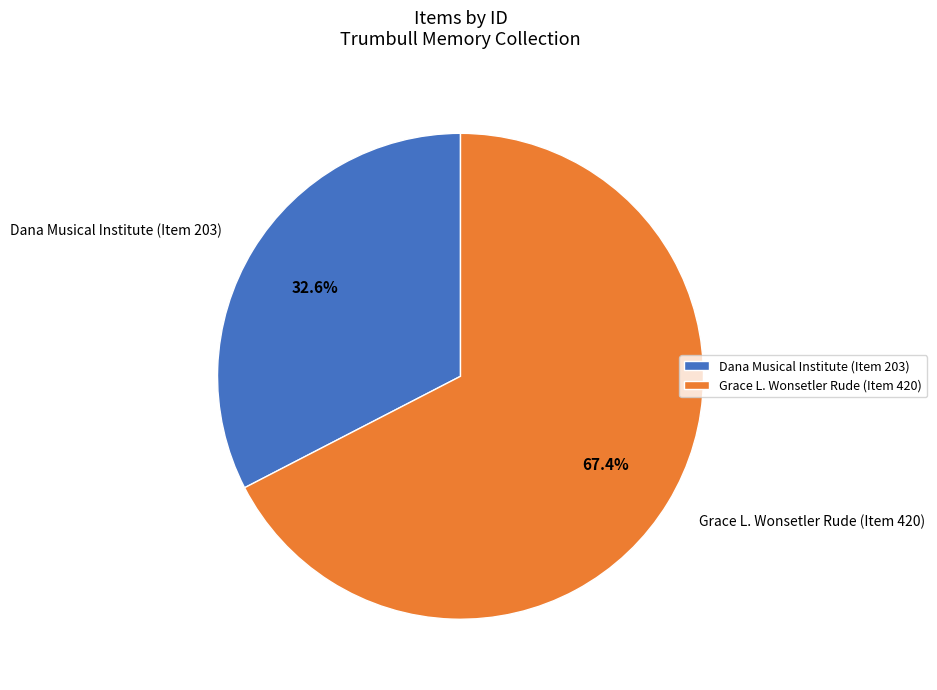

Rank the categories by value from highest to lowest.

Grace L. Wonsetler Rude (Item 420), Dana Musical Institute (Item 203)